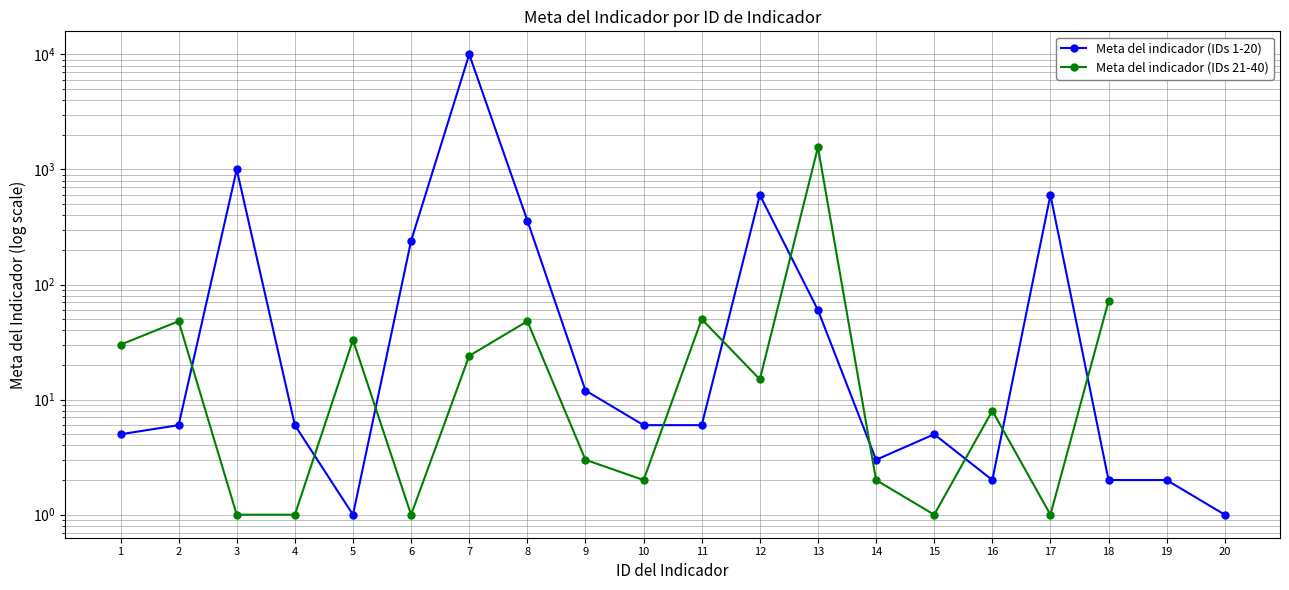

Approximately how many times larger is the value at 9 compared to 5?

12.0